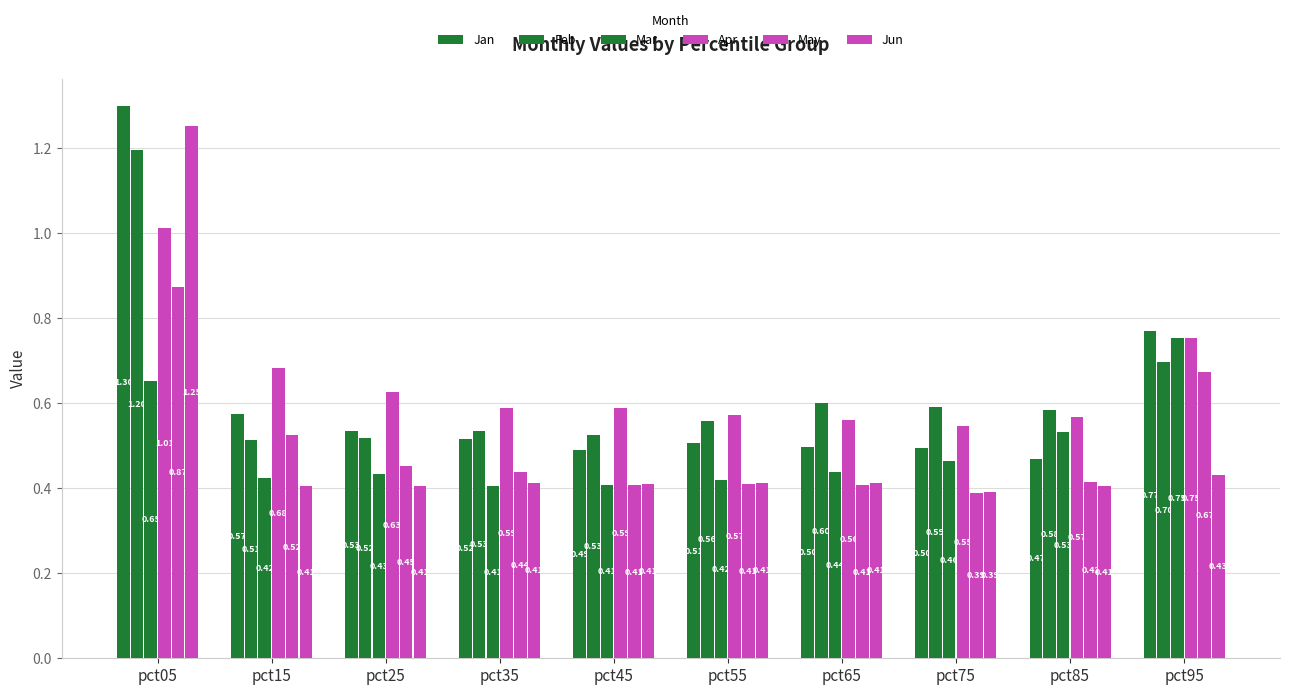

How many data points does each series have?

10